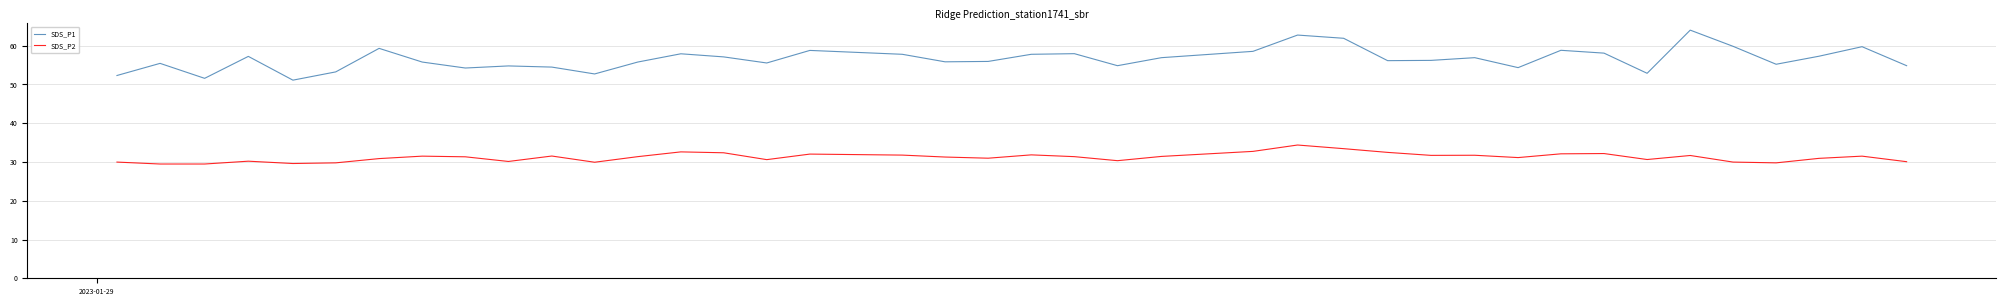

Rank the series by their maximum value, from lowest to highest.

SDS_P2, SDS_P1